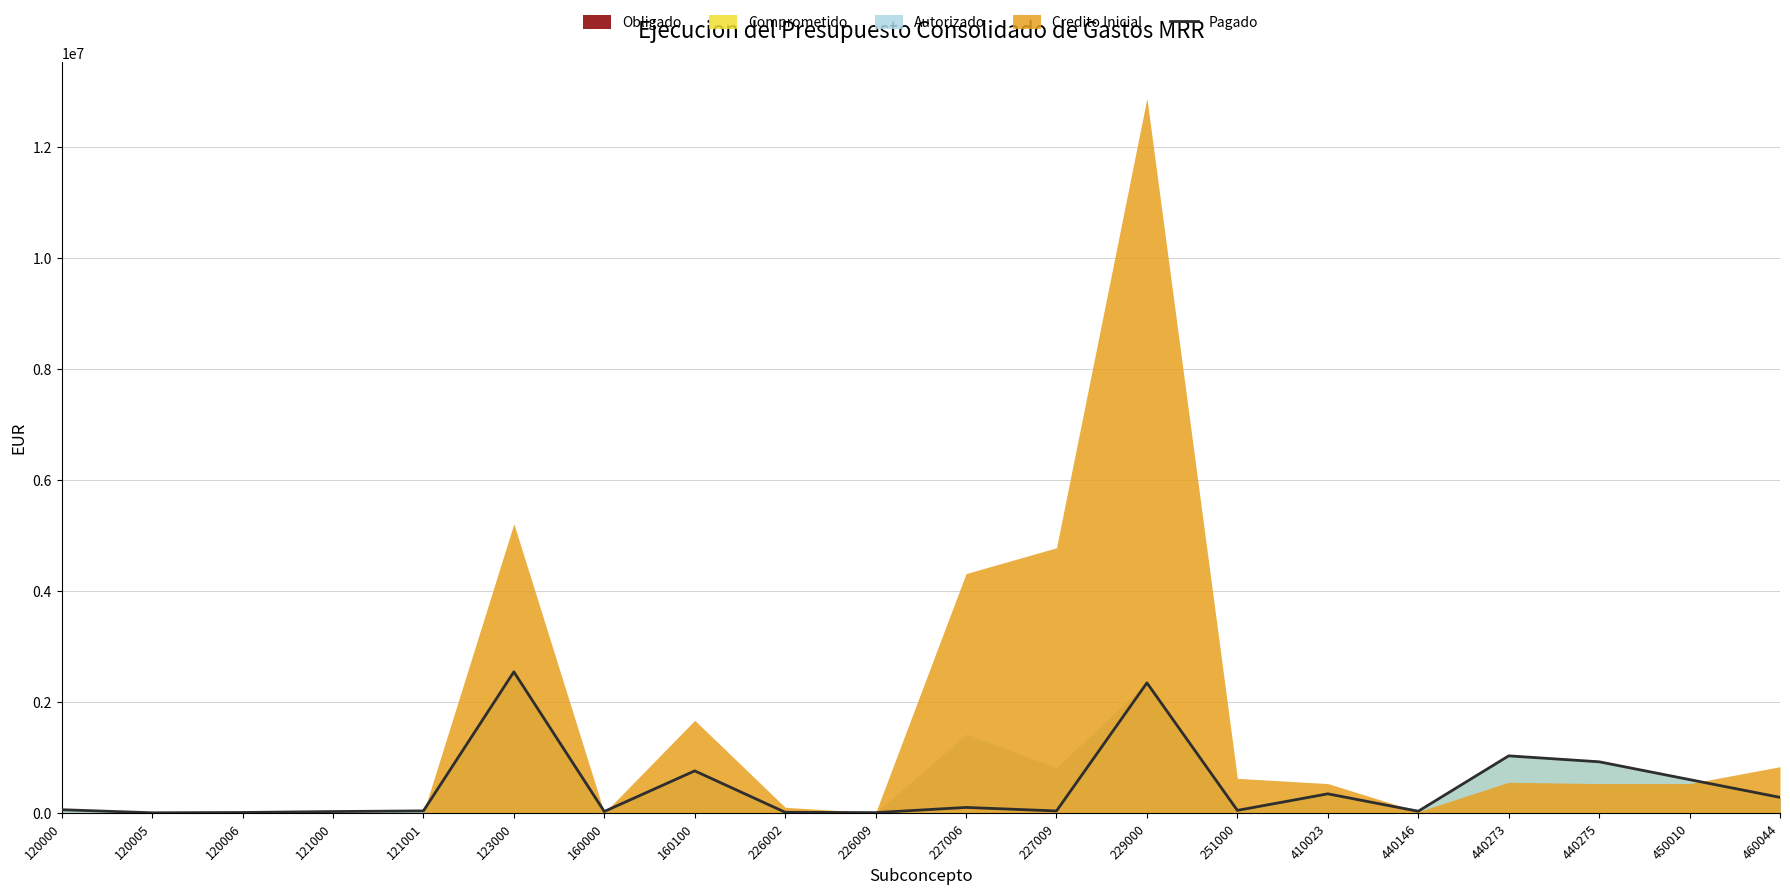

How many data points are above 56257?

10